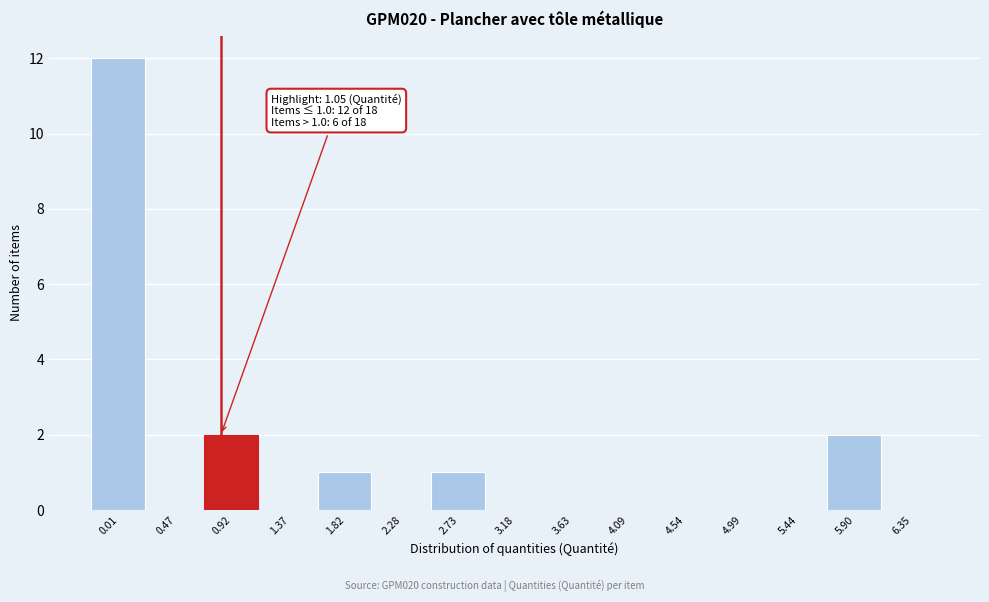

Reading left to right, list all the values displayed in this chart.

0.01=12	0.47=0	0.92=2	1.37=0	1.82=1	2.28=0	2.73=1	3.18=0	3.63=0	4.09=0	4.54=0	4.99=0	5.44=0	5.90=2	6.35=0